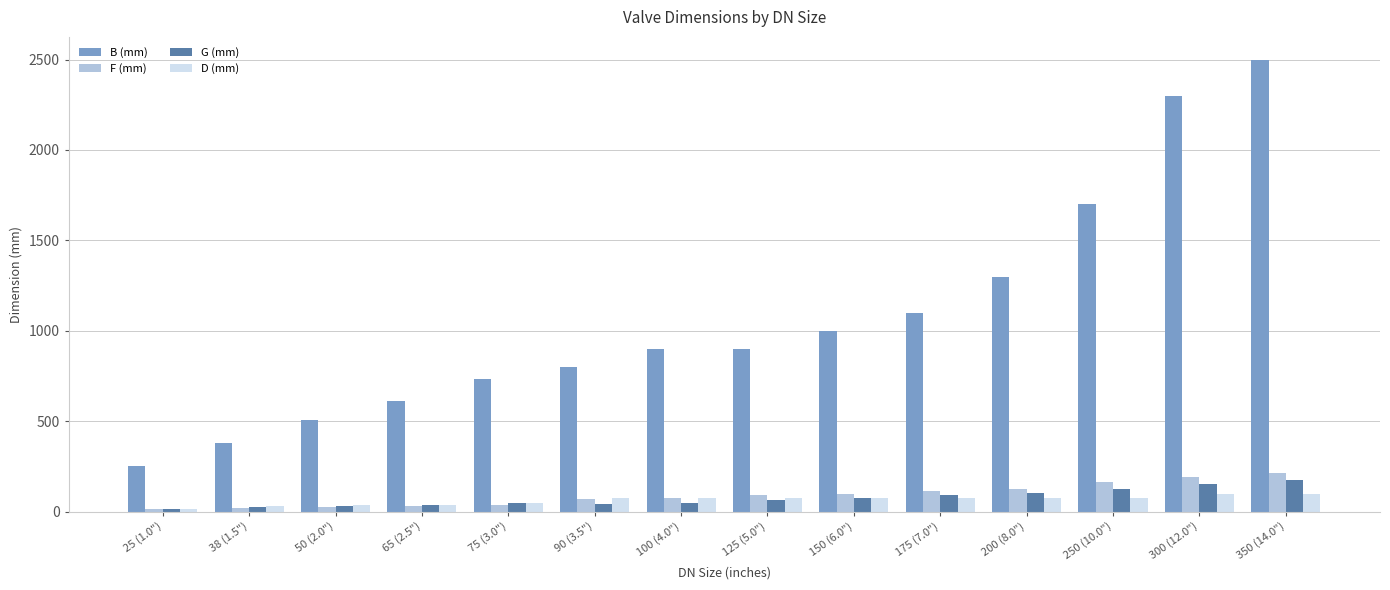

What are all the series names shown in the legend?

B (mm), F (mm), G (mm), D (mm)